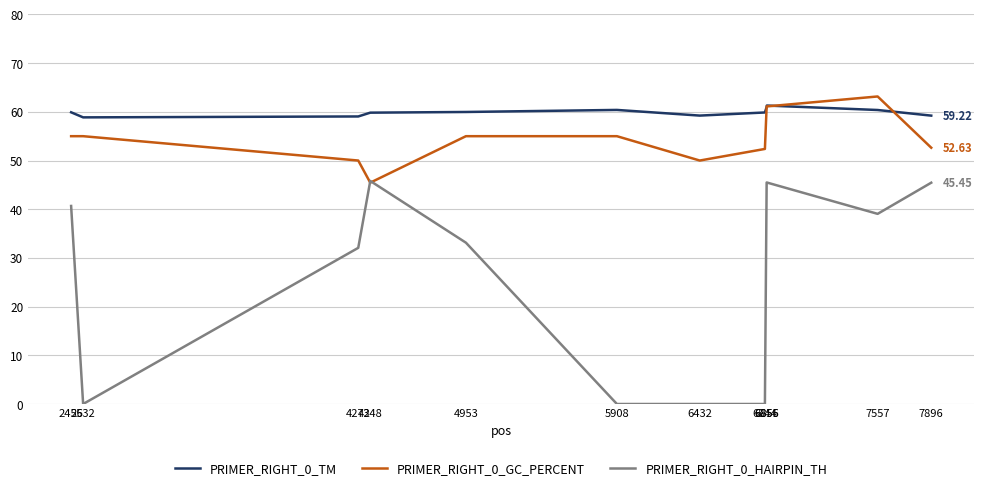

Rank the series by their average value, from lowest to highest.

PRIMER_RIGHT_0_HAIRPIN_TH, PRIMER_RIGHT_0_GC_PERCENT, PRIMER_RIGHT_0_TM